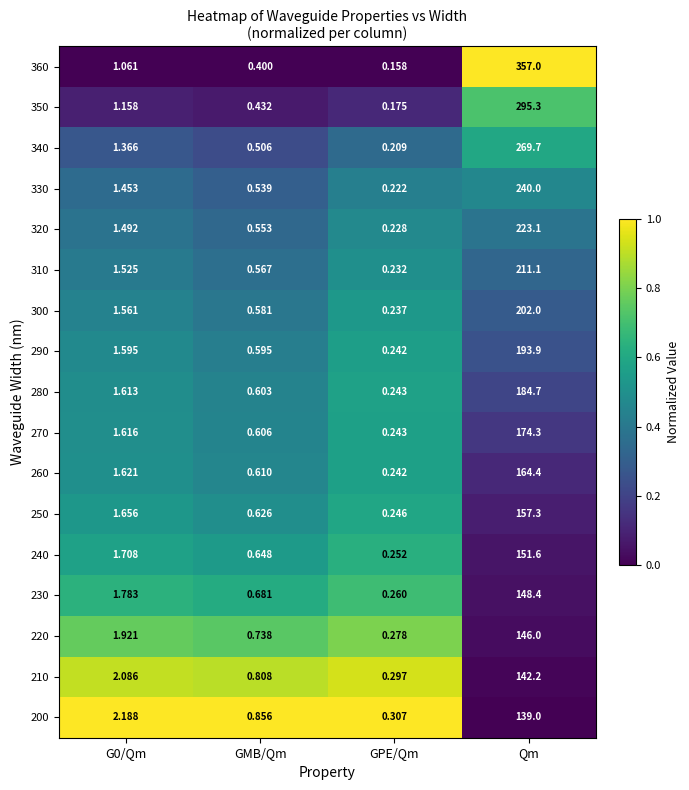

At which category is the sum across all series the highest?

Qm